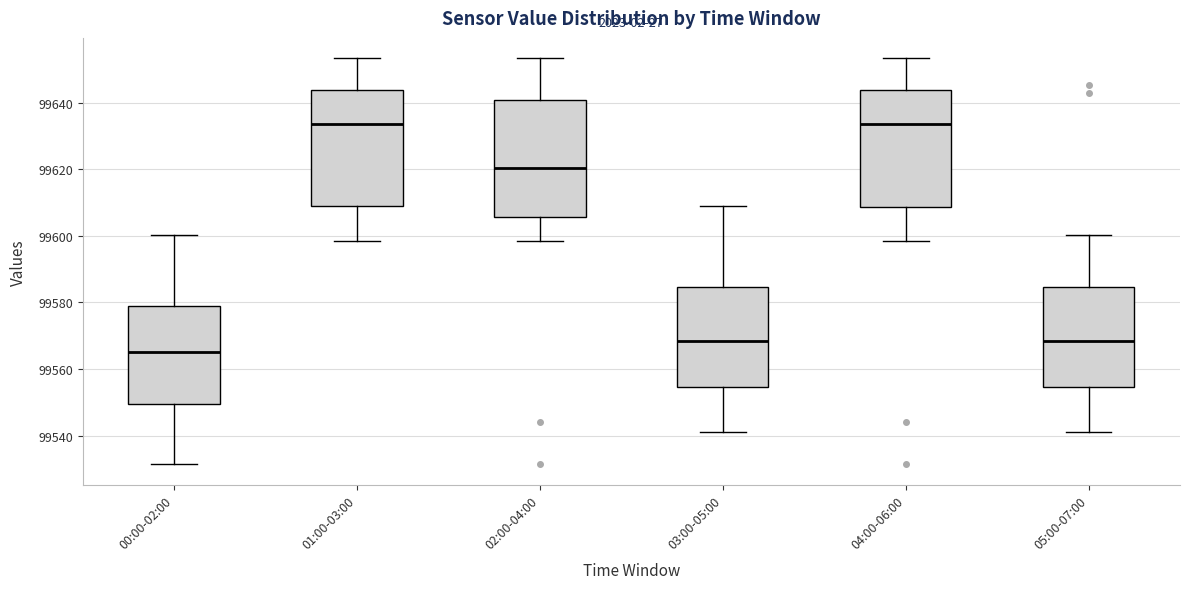

Which box has the lowest median line?

00:00-02:00